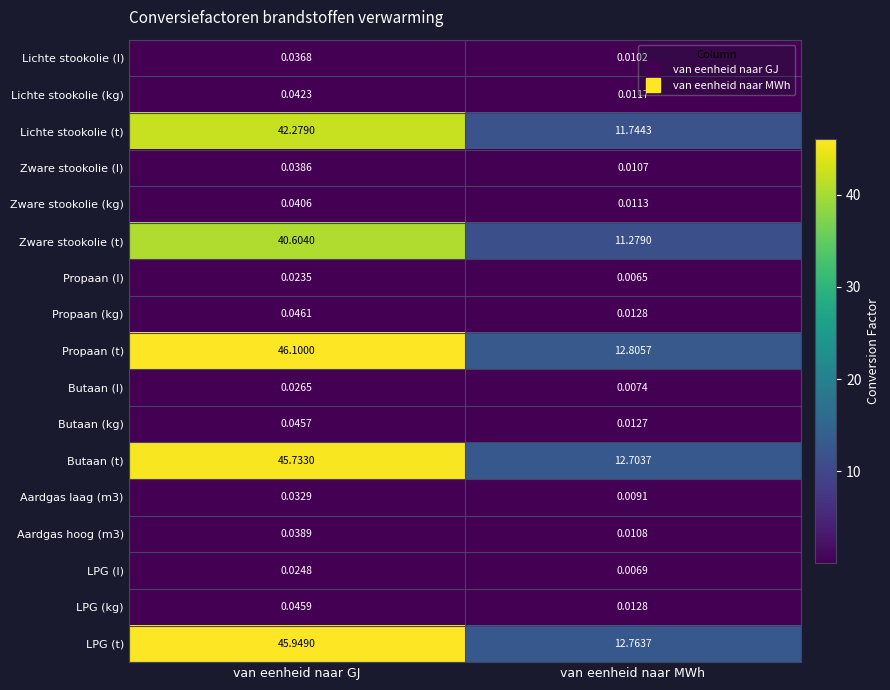

Which series has the widest spread of values?

Propaan (t)